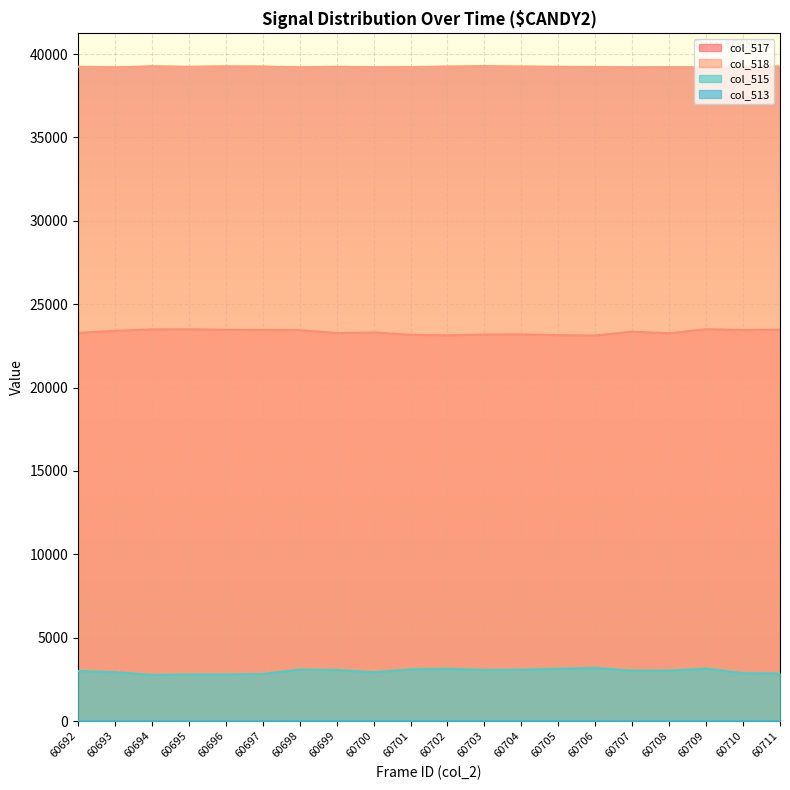

At which category is the sum across all series the highest?

60709